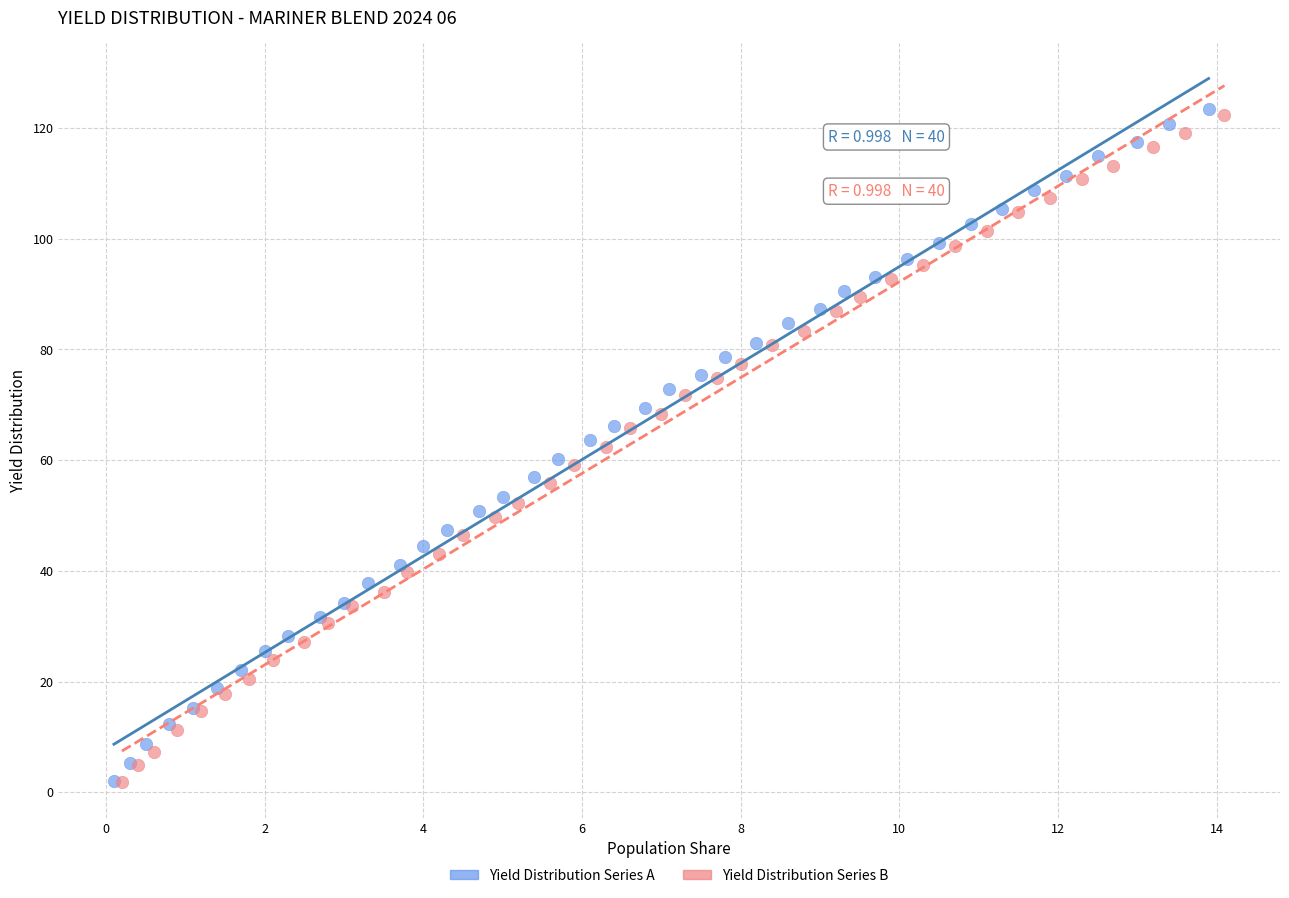

Which series has the largest Y range (max minus min)?

Yield Distribution Series A